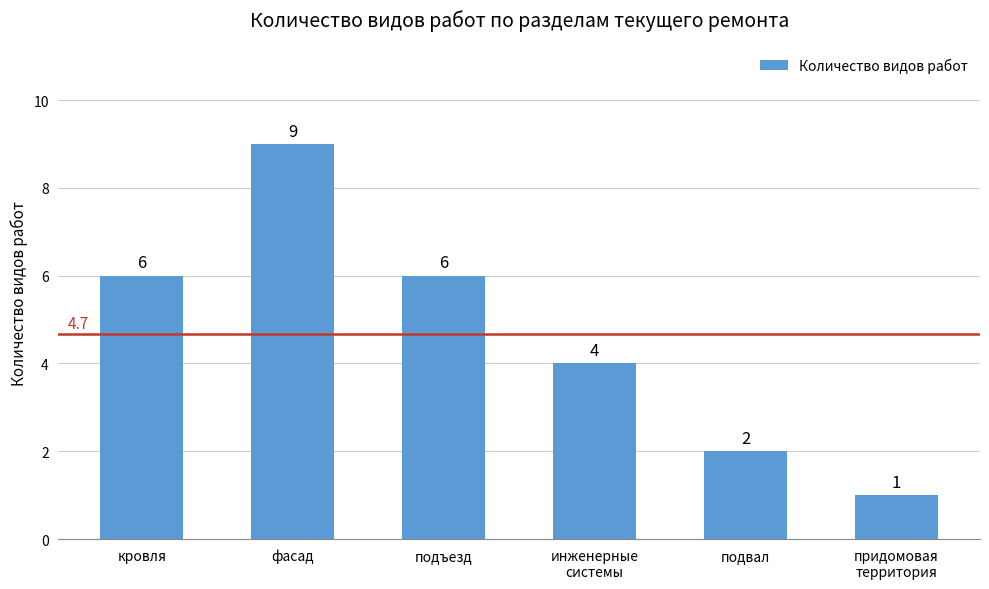

Reading right to left, what are all the values shown in this chart?

придомовая
территория=1	подвал=2	инженерные
системы=4	подъезд=6	фасад=9	кровля=6